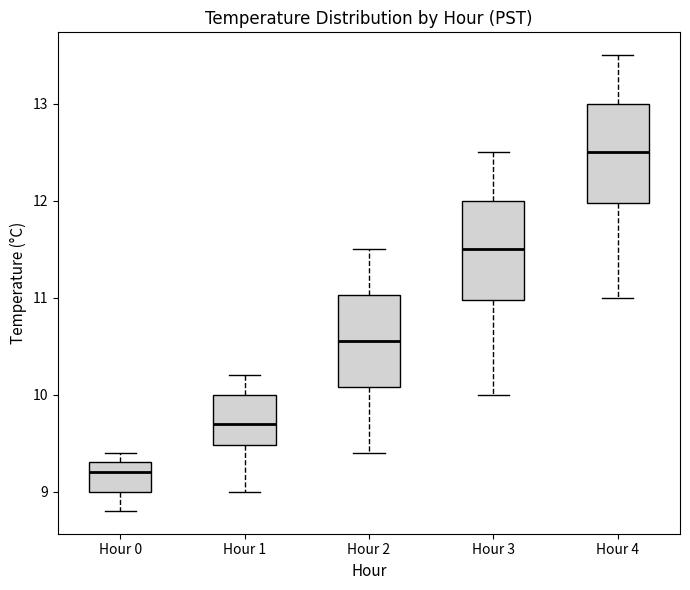

Reading left to right, read every box against the y-axis: the position of its median line, the range the box covers, and the ends of its whiskers. The values are not printed on the chart, so give them approximately, as read against the axis.

Hour 0: median 9.2, box 9.0 to 9.3, whiskers 8.8 to 9.4
Hour 1: median 9.7, box 9.5 to 10.0, whiskers 9.0 to 10.2
Hour 2: median 10.6, box 10.1 to 11.0, whiskers 9.4 to 11.5
Hour 3: median 11.5, box 11.0 to 12.0, whiskers 10.0 to 12.5
Hour 4: median 12.5, box 12.0 to 13.0, whiskers 11.0 to 13.5